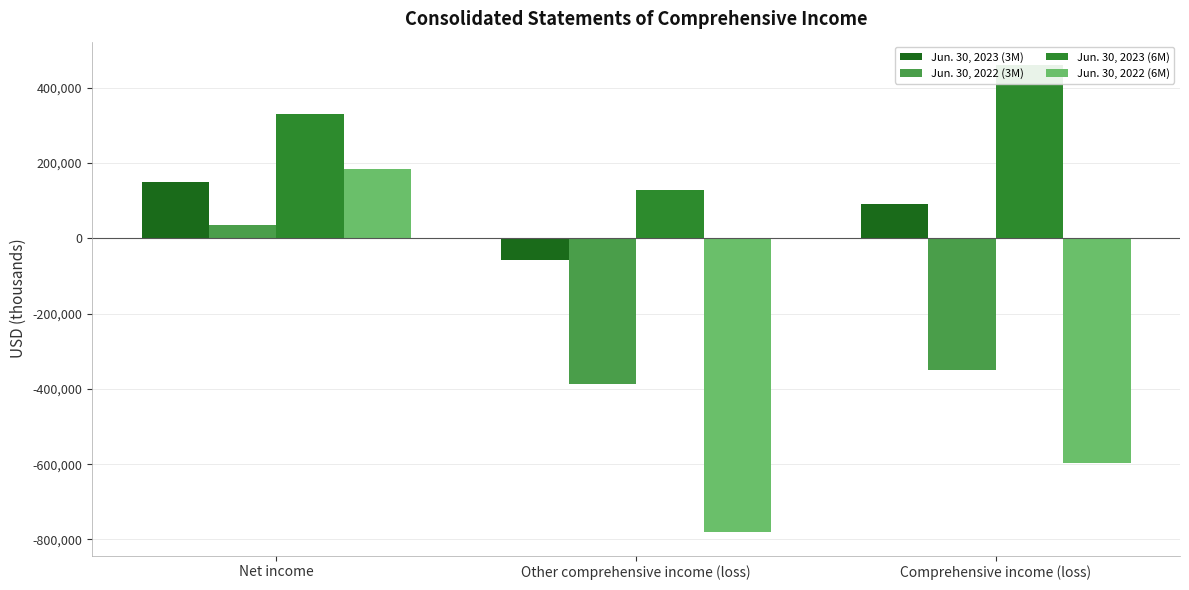

True or false: Jun. 30, 2023 (6M) has a value of 460564 at Comprehensive income (loss).

True